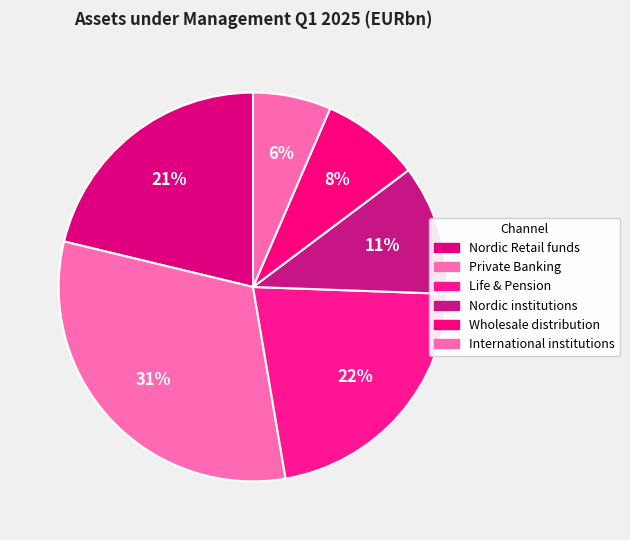

Combined, what portion of the pie is Wholesale distribution and Nordic Retail funds?

29.5%